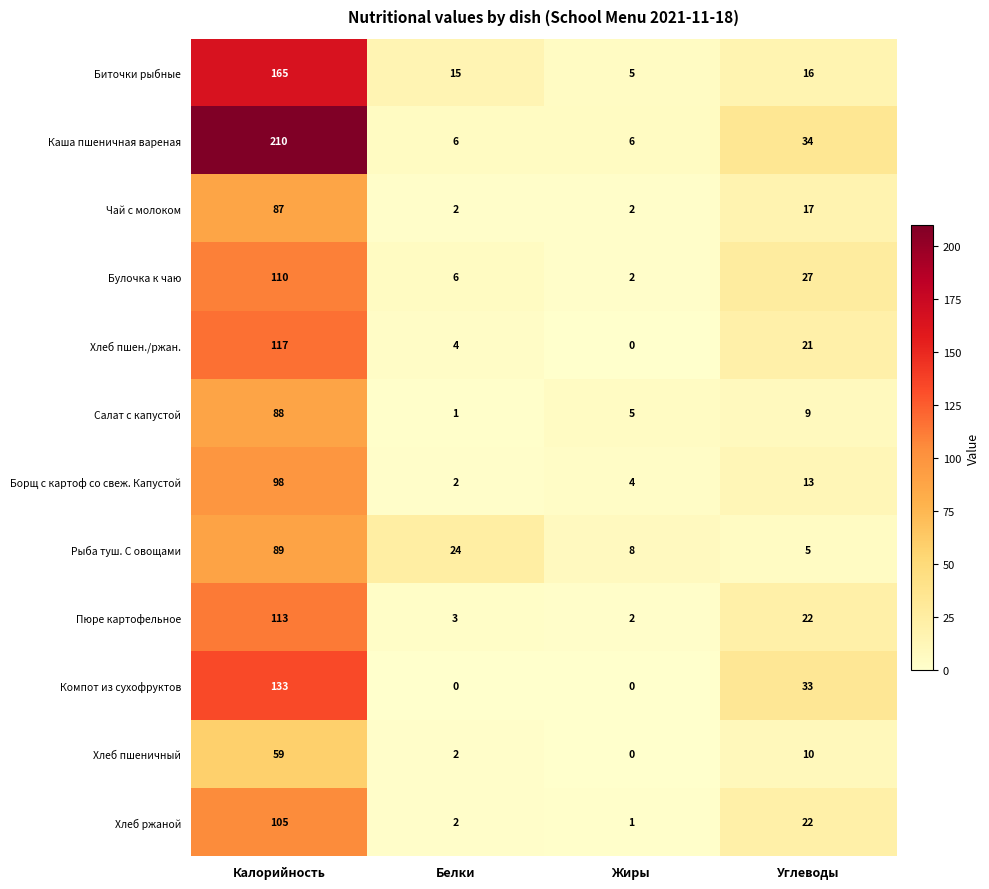

How many data points does each series have?

4